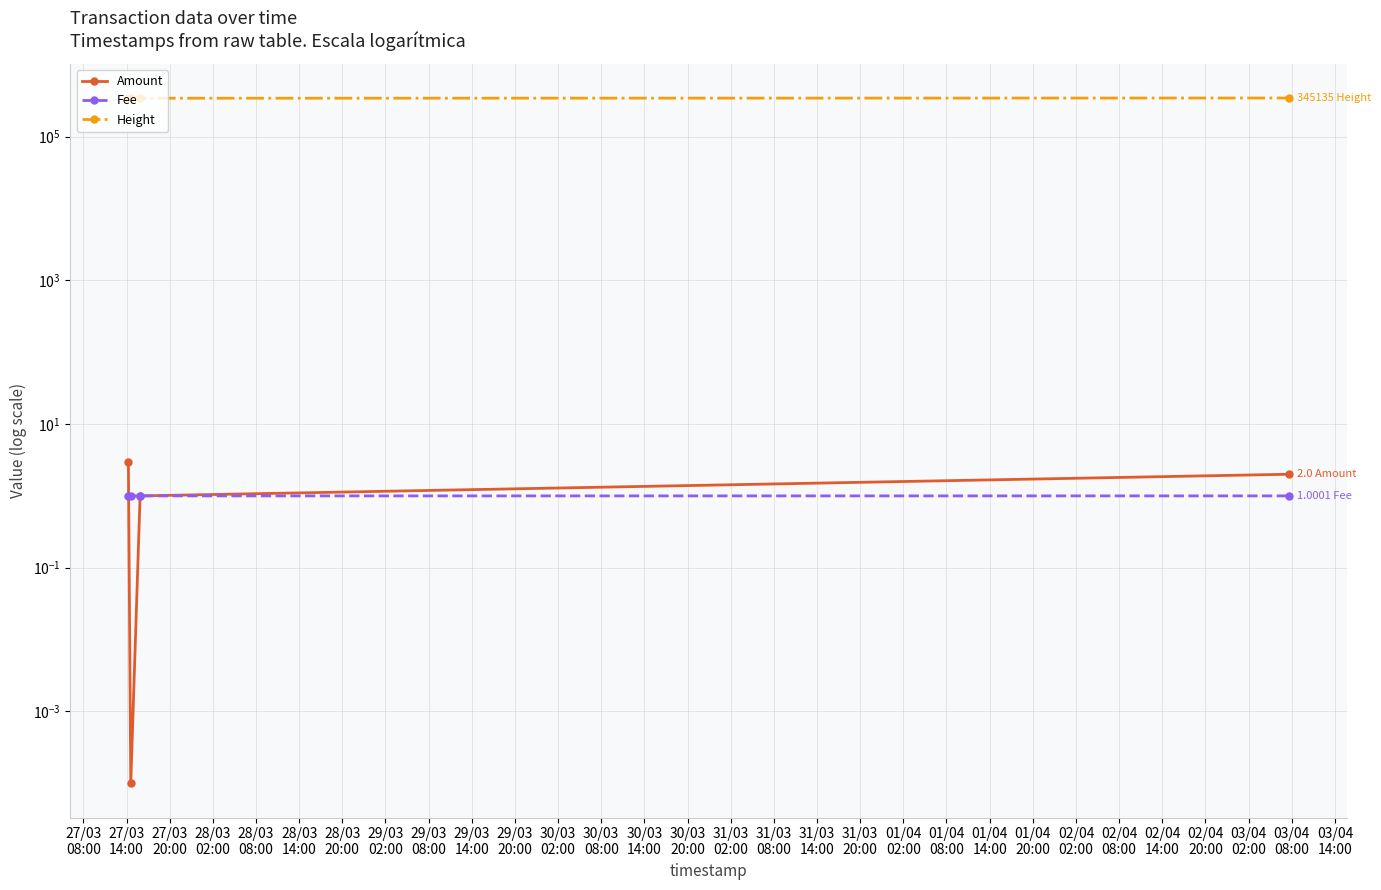

Is the value of Height at 28/03
02:00 greater than the value of Amount at 27/03
08:00?

Yes